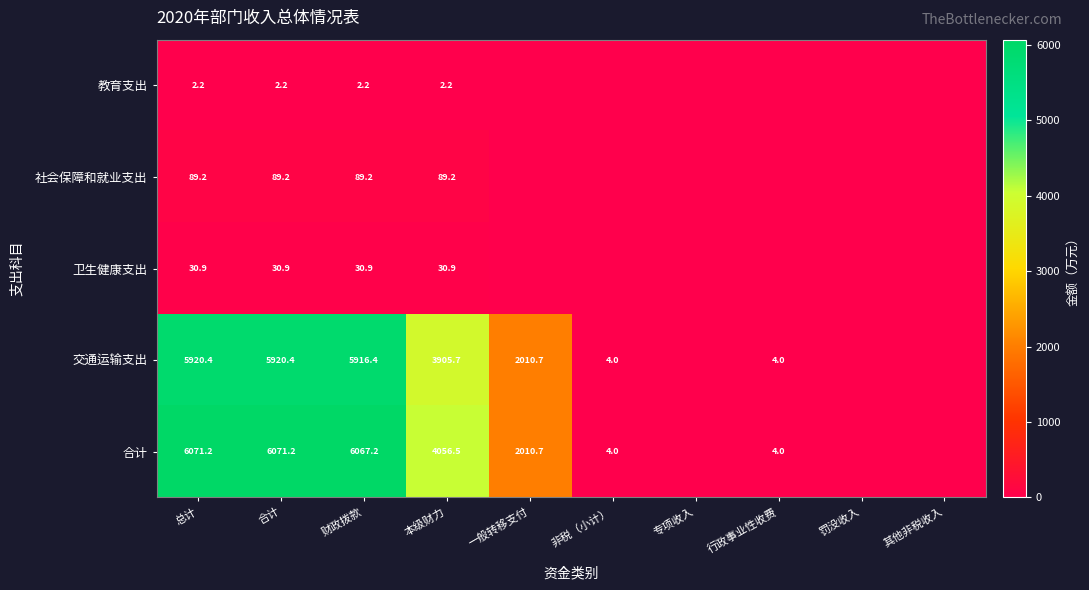

The 合计 series shows 6067.2 at 财政拨款. True or false?

True